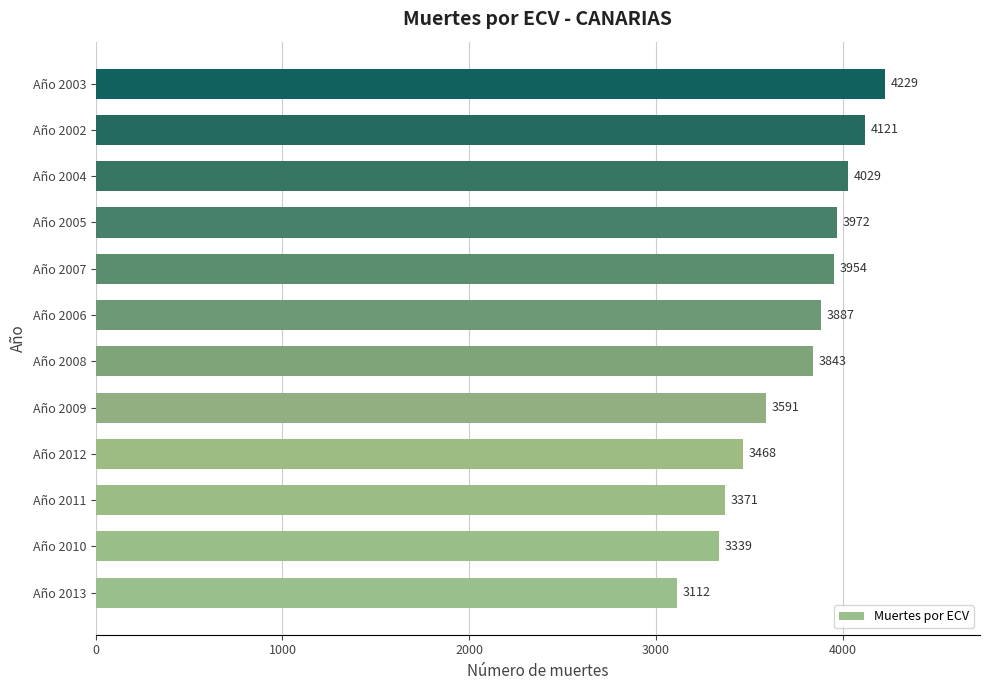

Is it true that the value at Año 2010 is 3339?

True